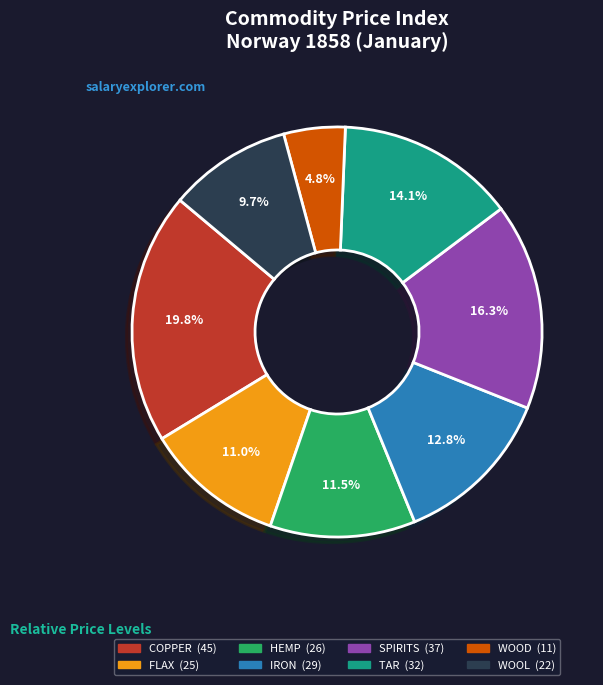

To the nearest percent, what is the combined percentage of WOOD and TAR?

19%